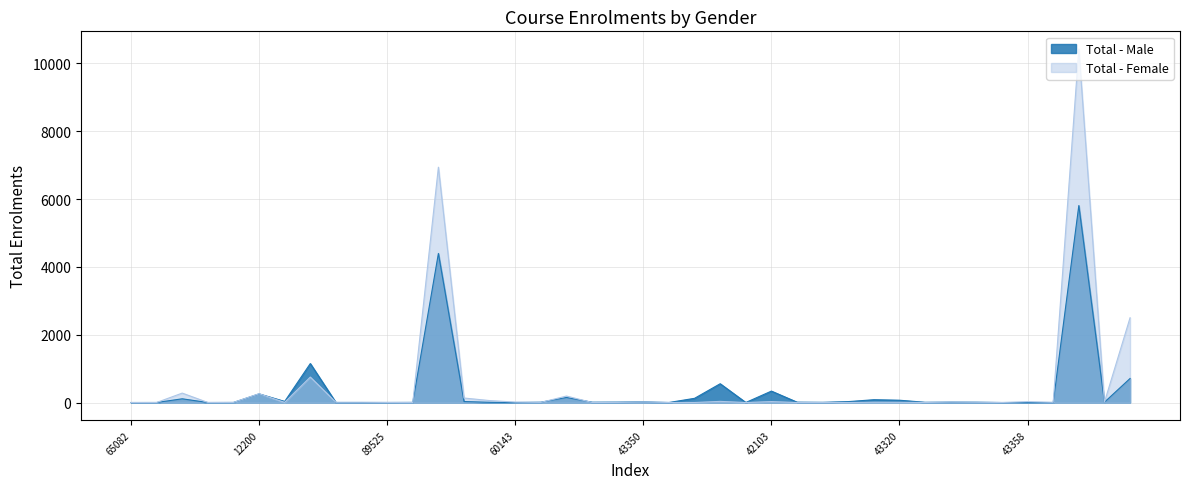

Which series has the largest range (max minus min)?

Total - Female